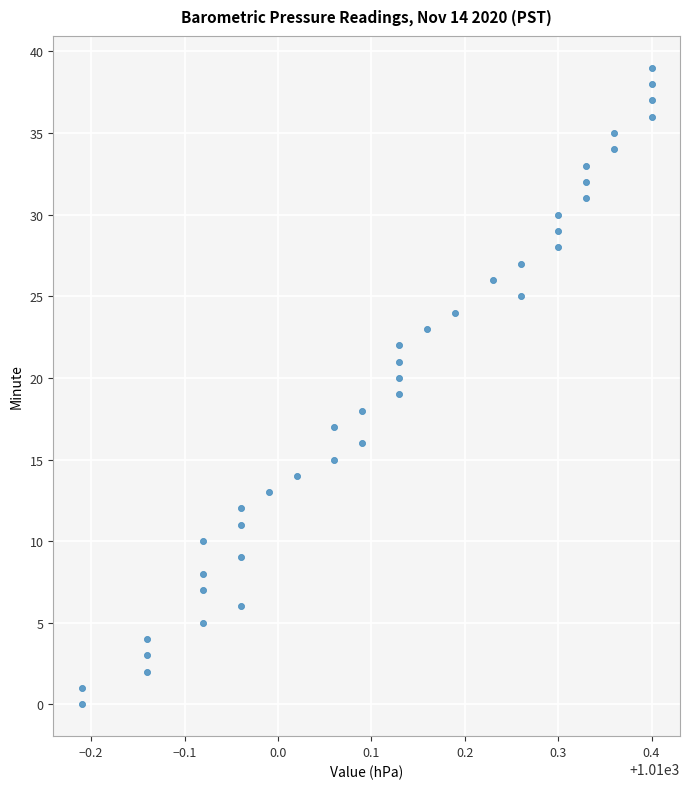

What is the range of Y values (max minus min)?

39